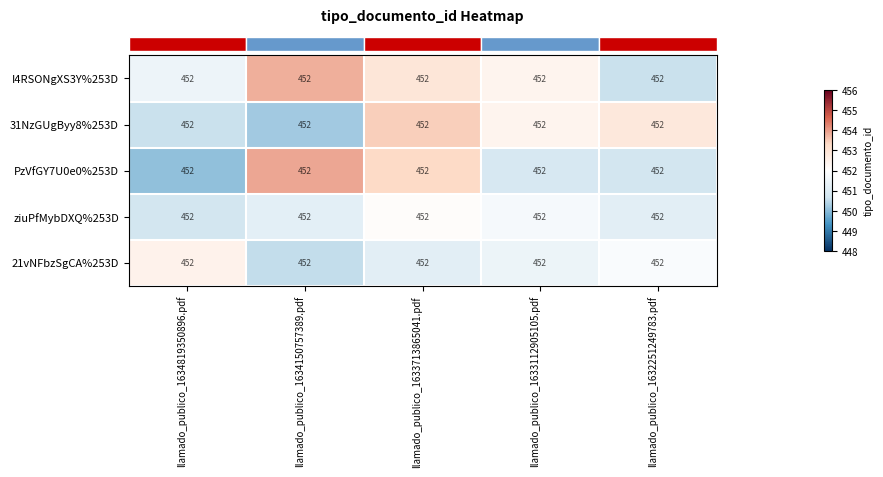

At which category is the sum across all series the highest?

llamado_publico_1633713865041.pdf